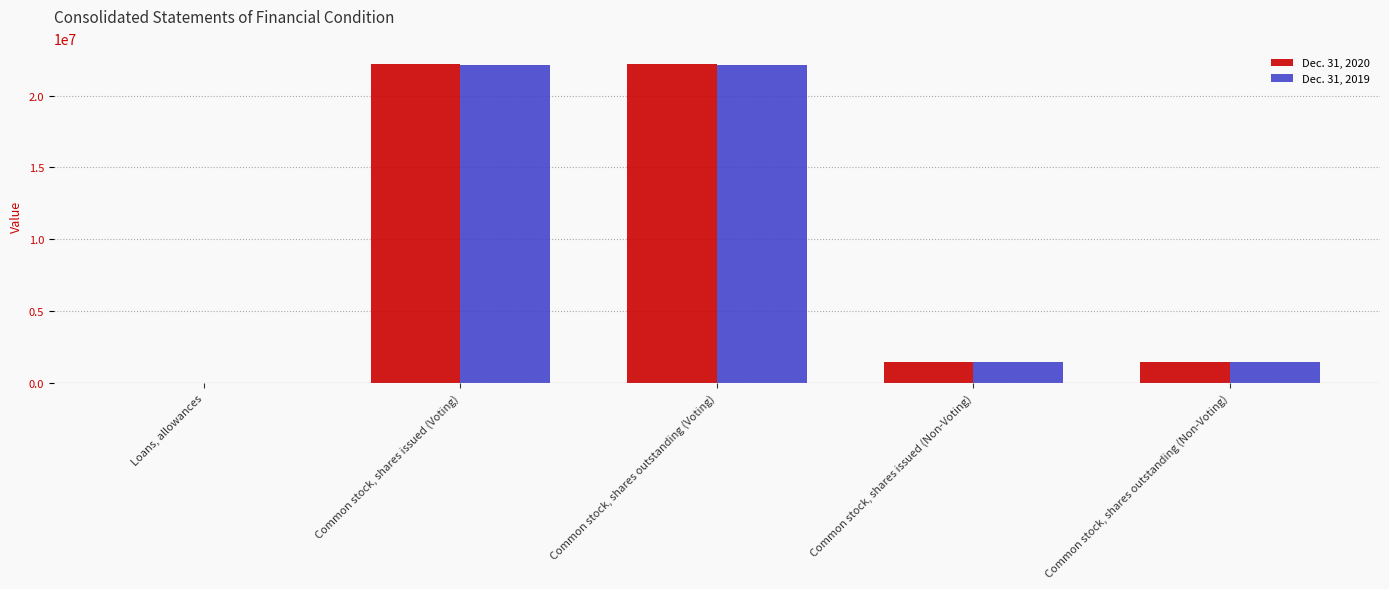

What is the difference between the Dec. 31, 2020 values at Common stock, shares outstanding (Voting) and Common stock, shares outstanding (Non-Voting)?

20724105